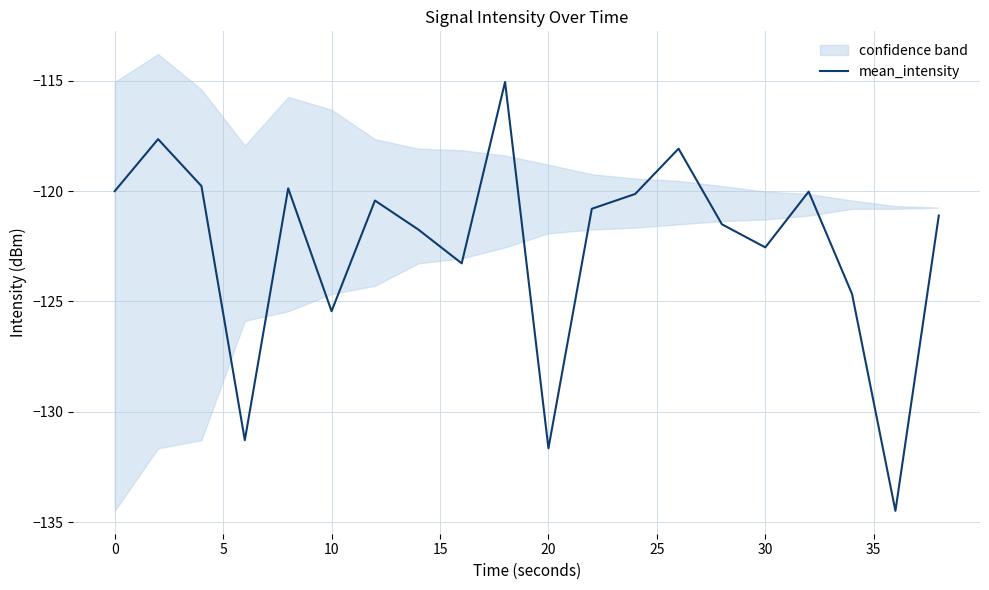

What is the value of the 15th point from the left?

-121.5